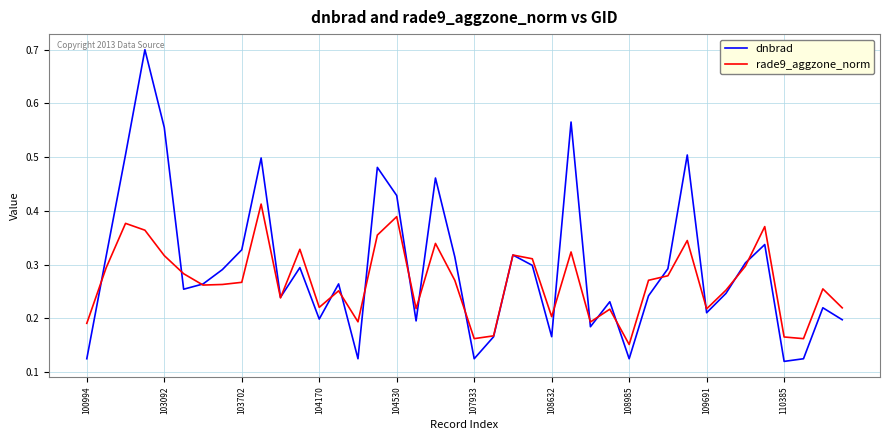

True or false: dnbrad has more than 0 interior local peaks.

True